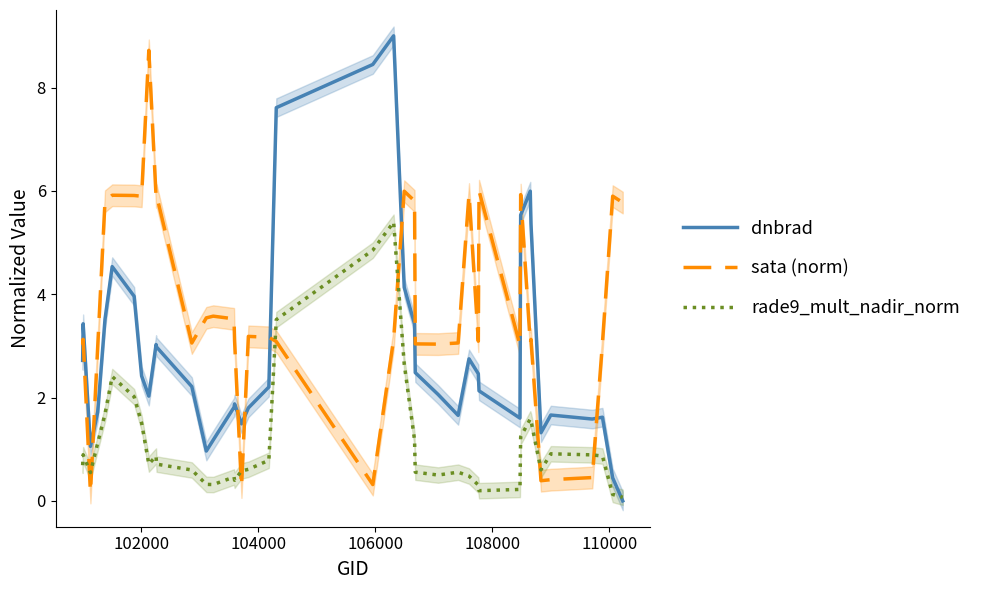

True or false: dnbrad and sata (norm) cross at least once.

True